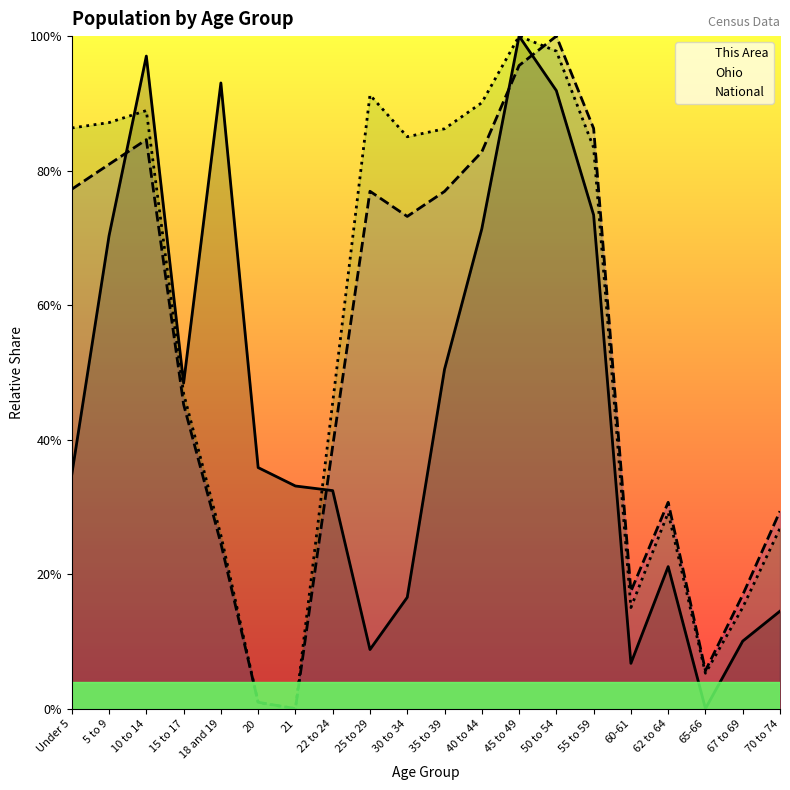

Which series has the widest spread of values?

National